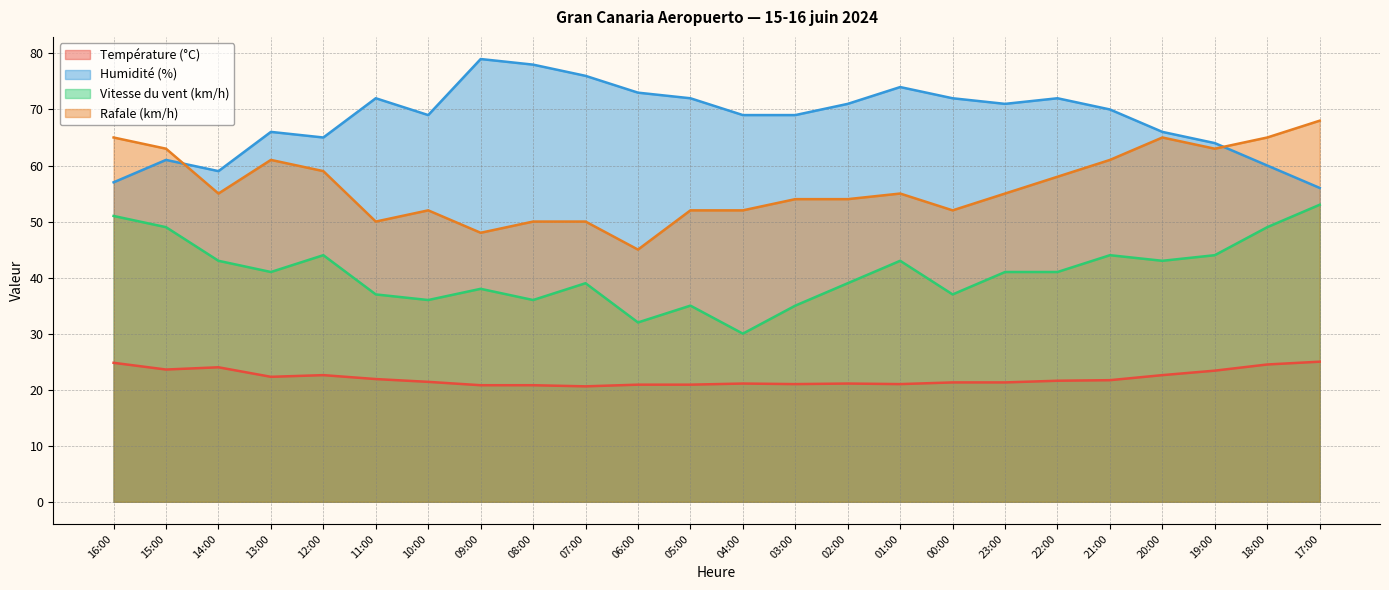

What is the label of the 12th point from the right?

04:00